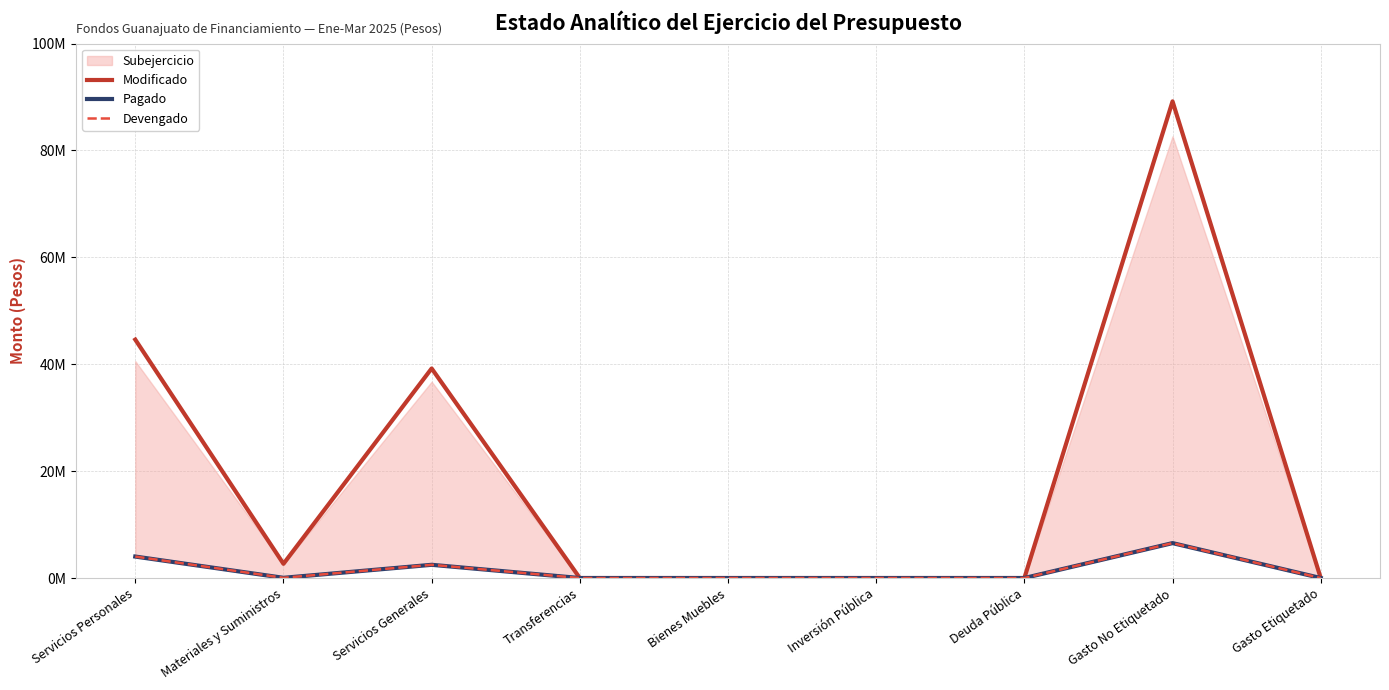

At Inversión Pública, list the series in order from smallest to largest.

Modificado, Pagado, Devengado